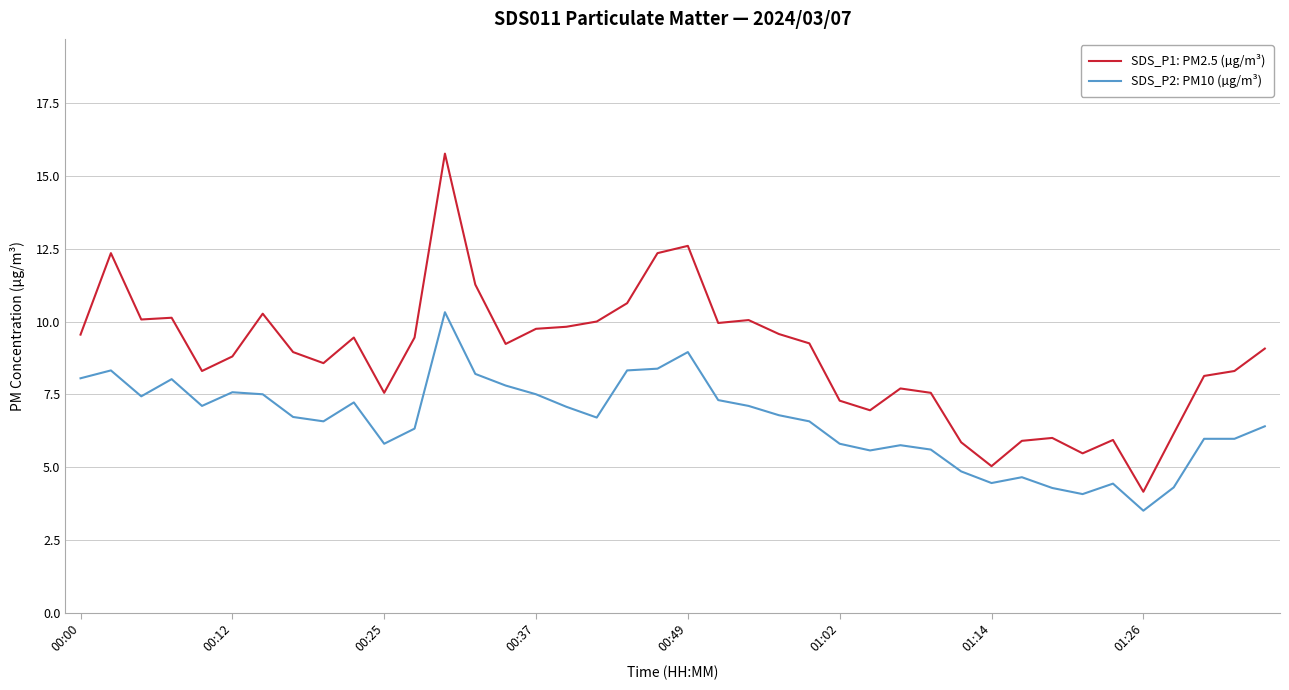

List the series in order of their peak value, lowest first.

SDS_P2: PM10 (µg/m³), SDS_P1: PM2.5 (µg/m³)